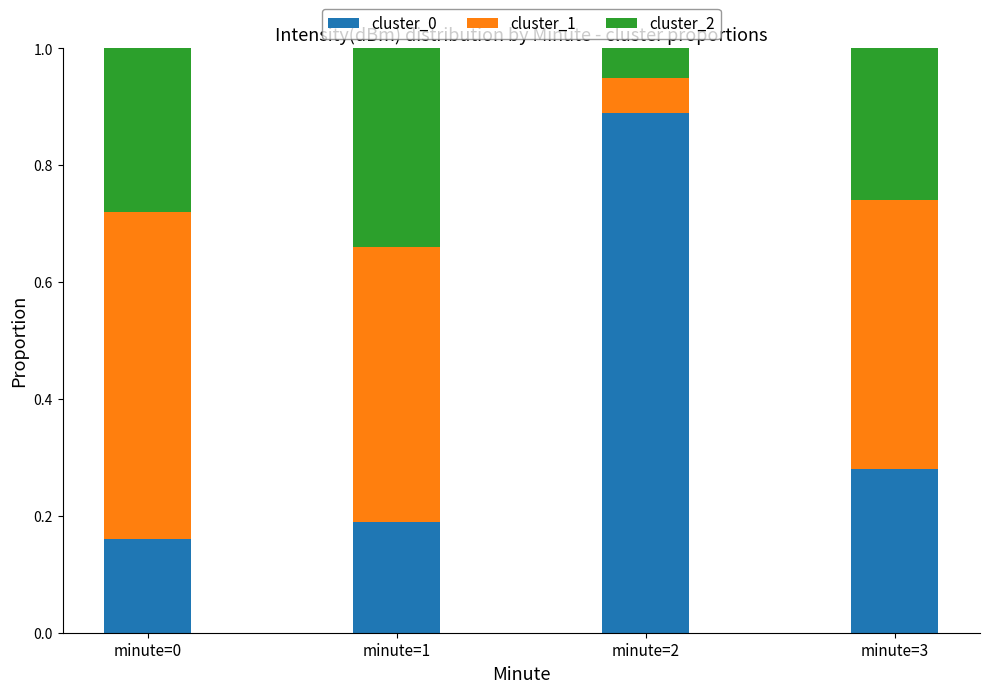

The value of cluster_0 at minute=1 is 0.1. True or false?

False